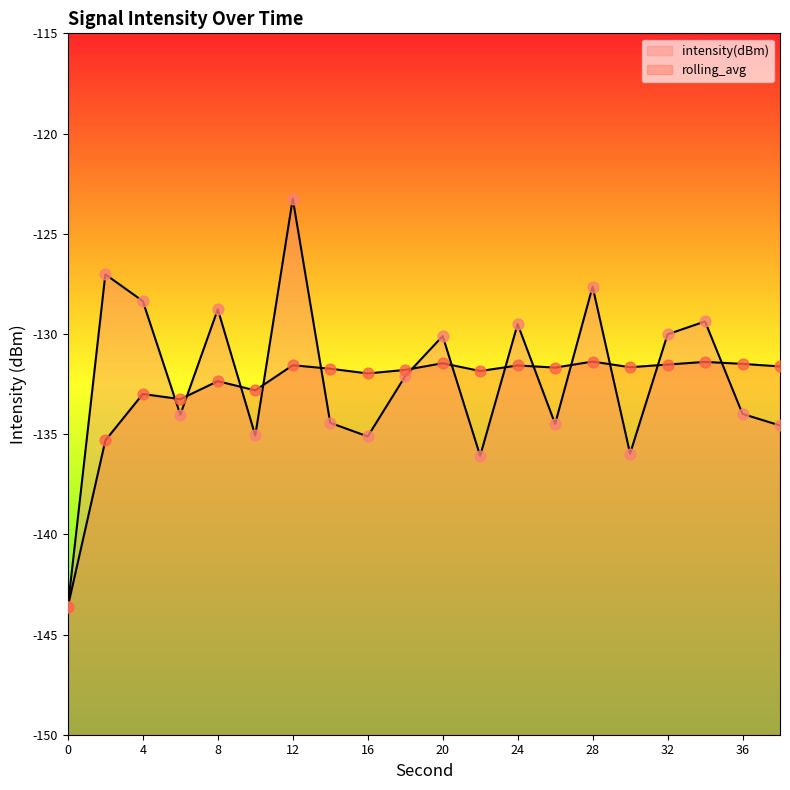

Which series has the largest Y range (max minus min)?

intensity(dBm)